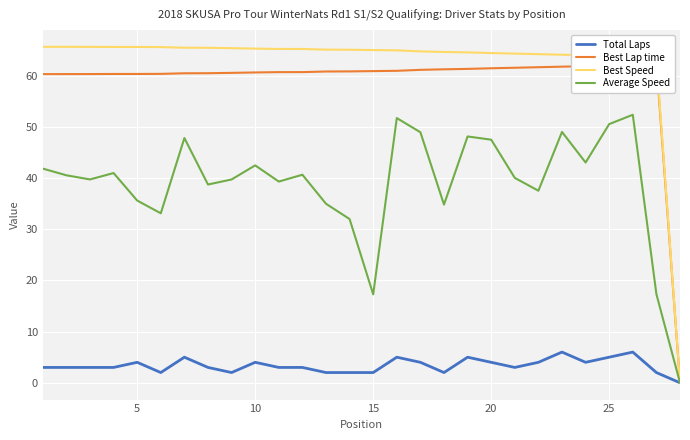

What is the value of the Average Speed point at the 13th from the left?

35.0